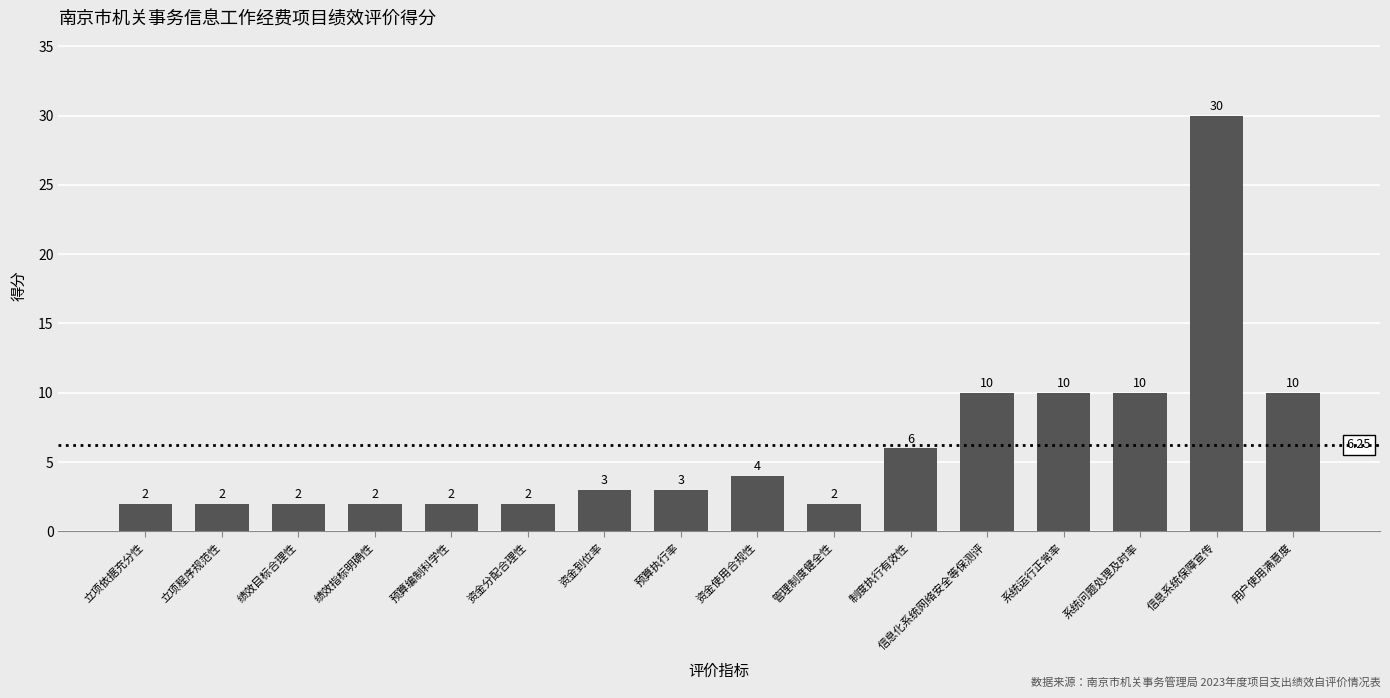

What is the difference between the maximum and minimum values?

28